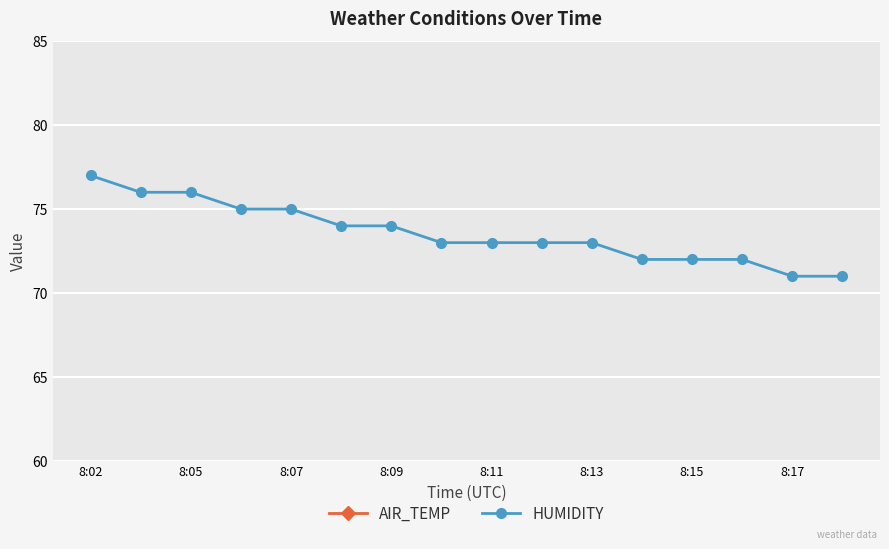

True or false: HUMIDITY has more than 0 points higher than both neighbors.

False